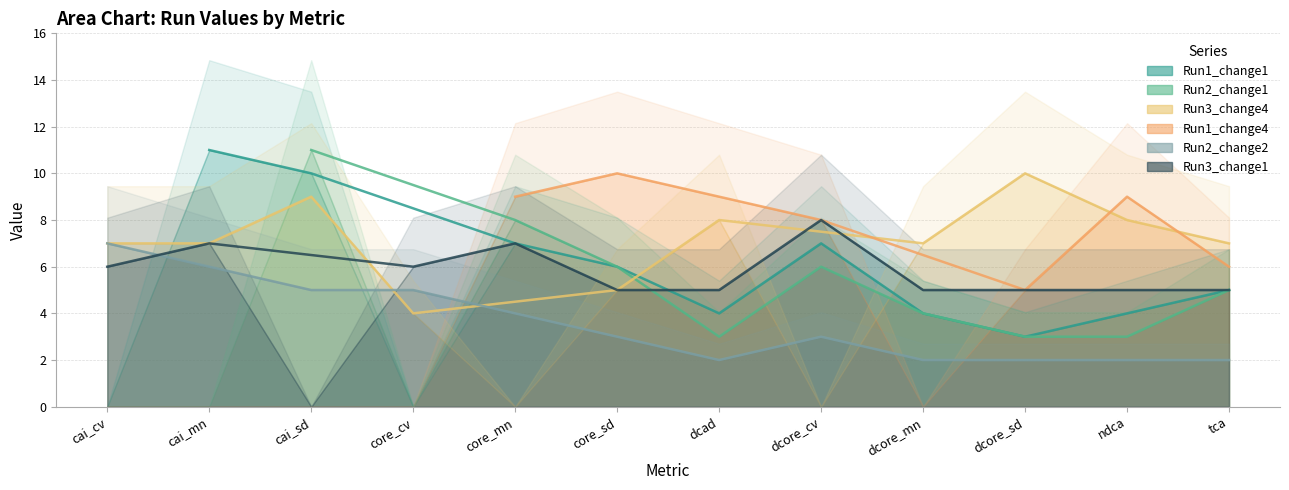

The Run1_change1 series shows 2 at dcad. True or false?

False